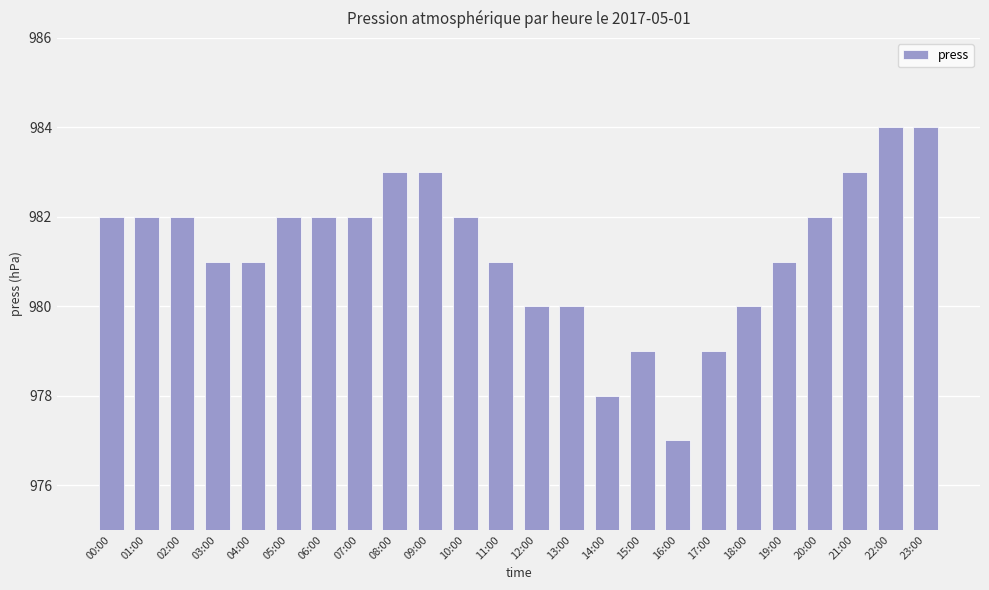

What is the sum of the values at 14:00 and 07:00?

1960